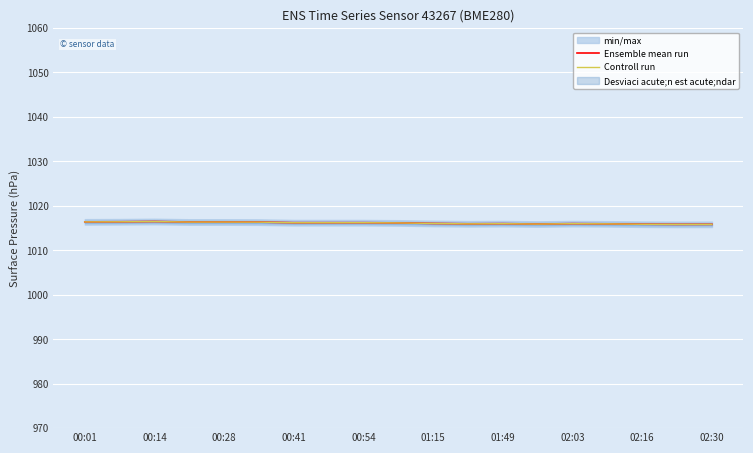

The value of Controll run at 01:15 is 1620.2. True or false?

False